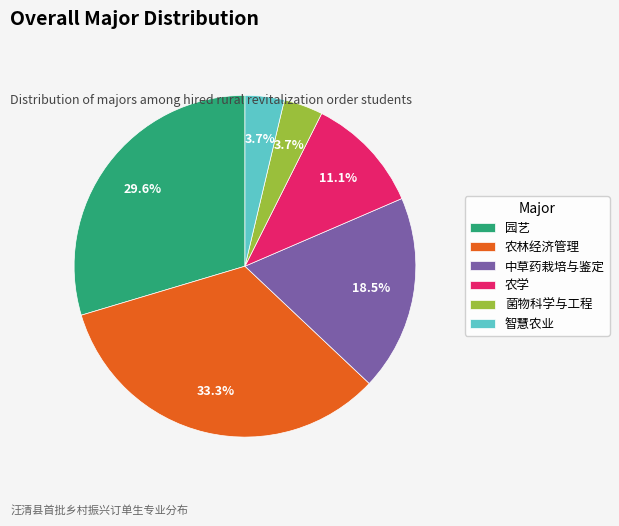

Approximately how many times larger is the value at 中草药栽培与鉴定 compared to 园艺?

0.6